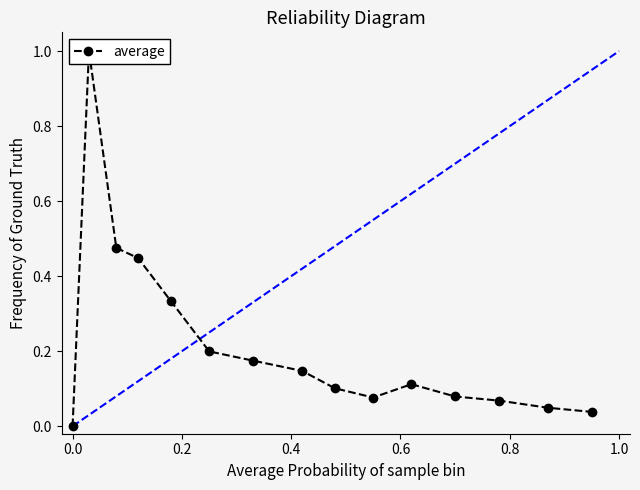

What is the difference between the second highest and minimum values?

0.5